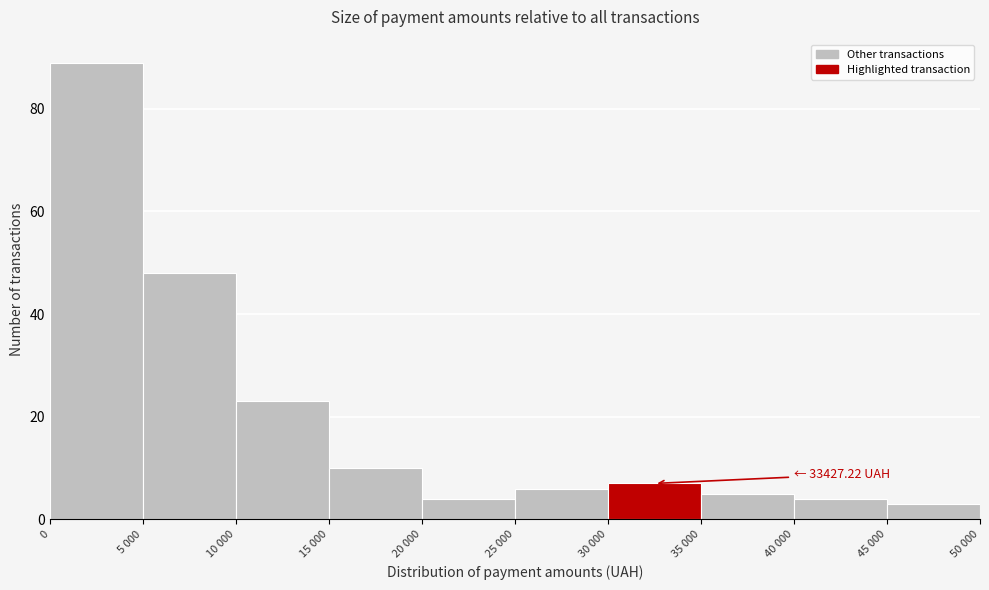

Reading left to right, extract all data points from this chart.

0=89	5 000=48	10 000=23	15 000=10	20 000=4	25 000=6	30 000=7	35 000=5	40 000=4	45 000=3